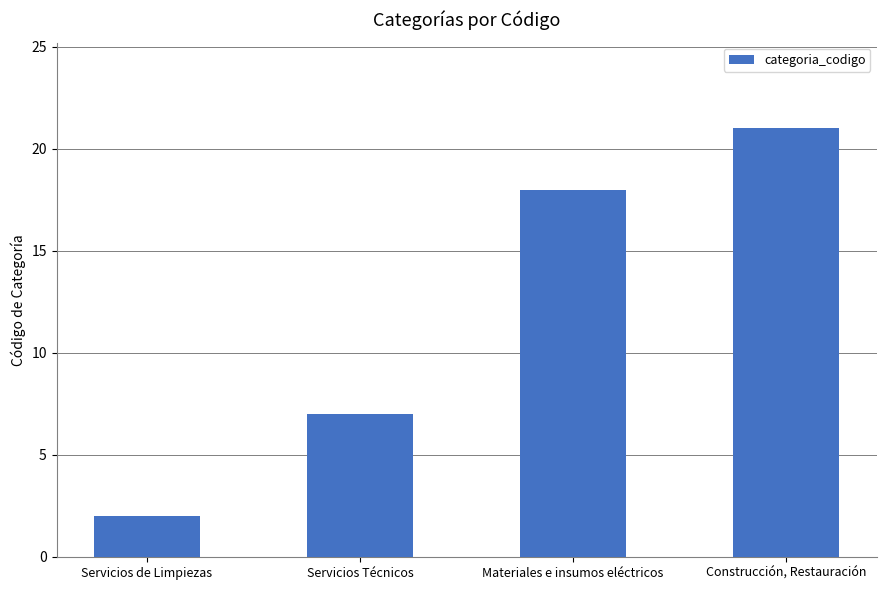

Which category has the highest value across all series?

Construcción, Restauración